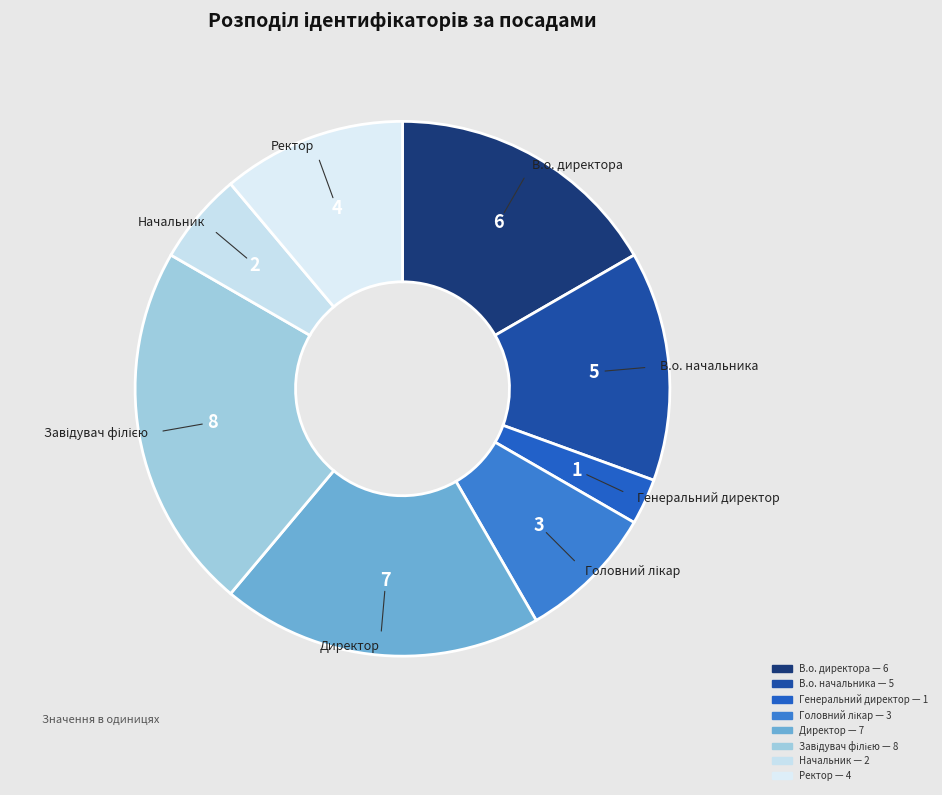

Does В.о. директора account for over 50% of the chart?

No